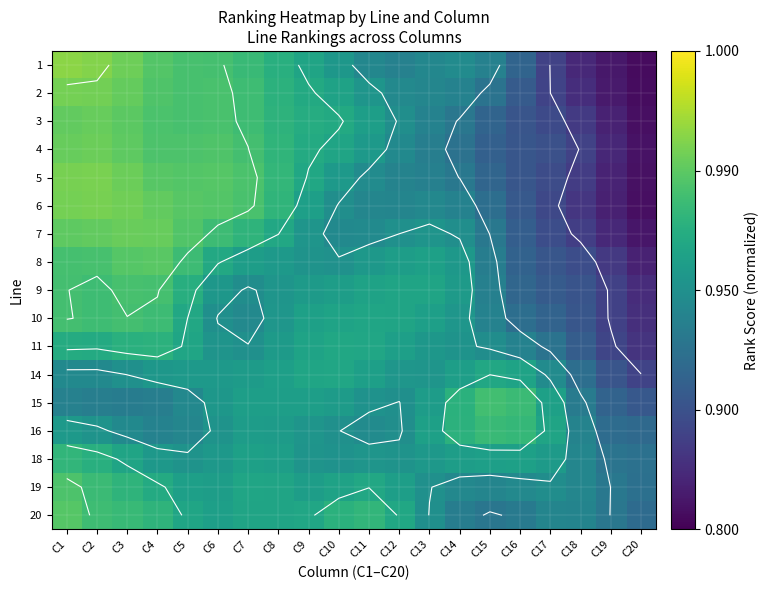

The 20 series shows 0.2 at C6. True or false?

False